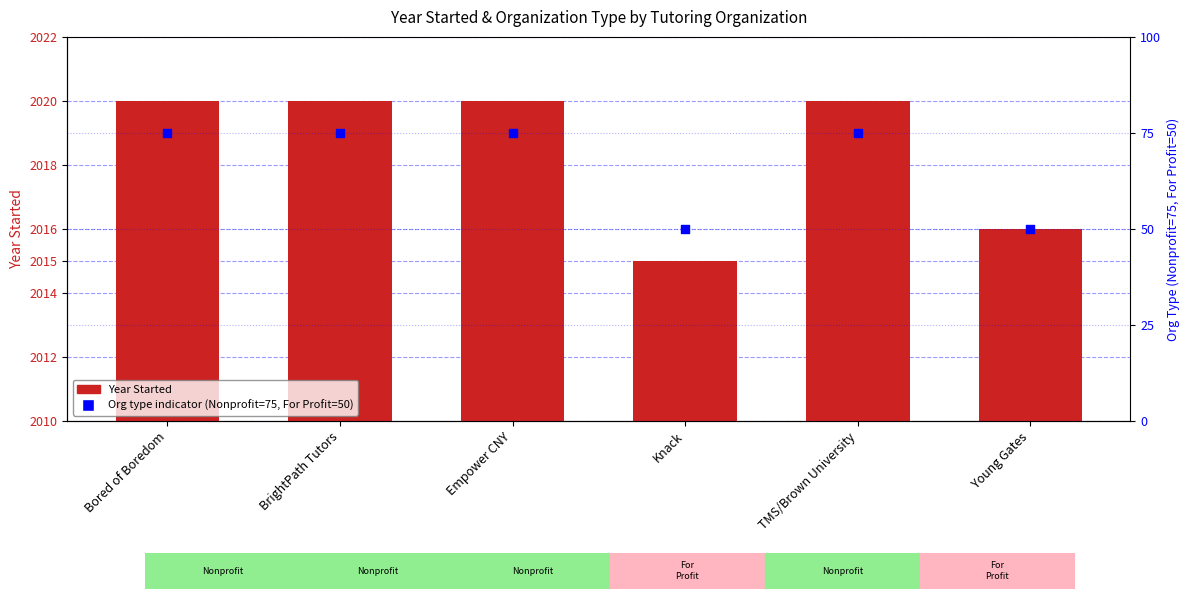

Which series contains the highest Y value?

Year Started